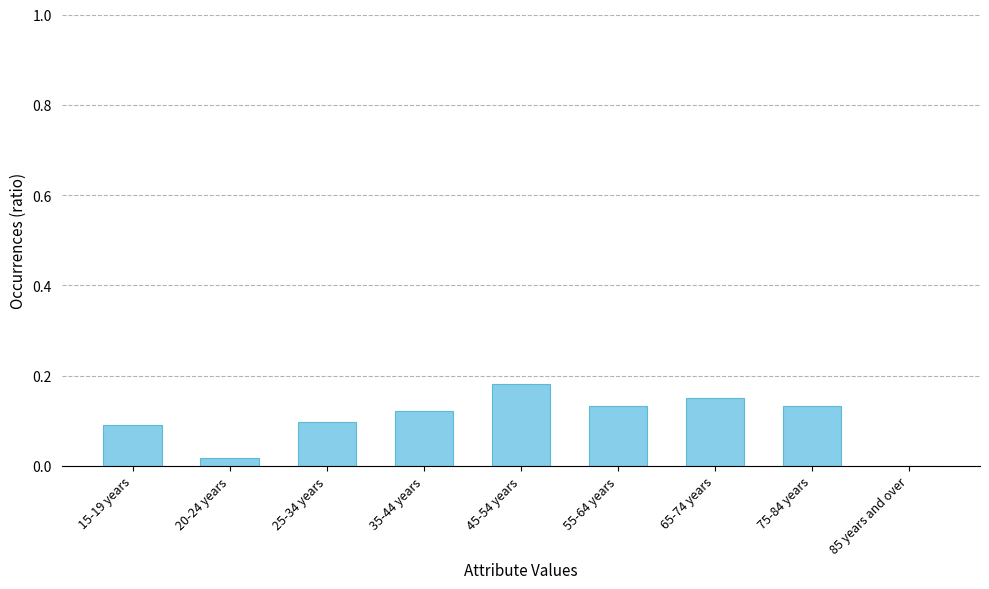

What is the change in value from 20-24 years to 75-84 years?

+0.1